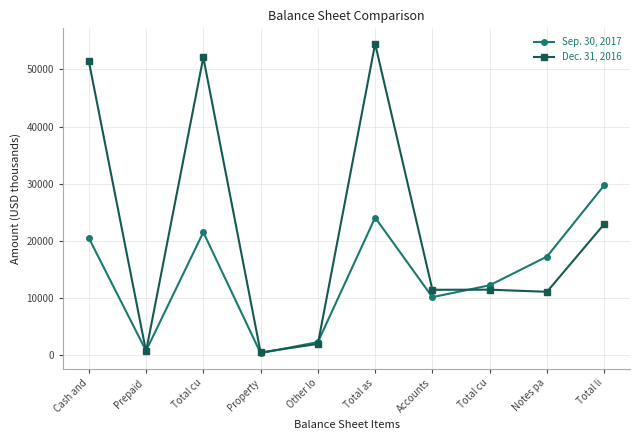

What is the approximate value of Sep. 30, 2017 at Total cu, to the nearest 50?

21500